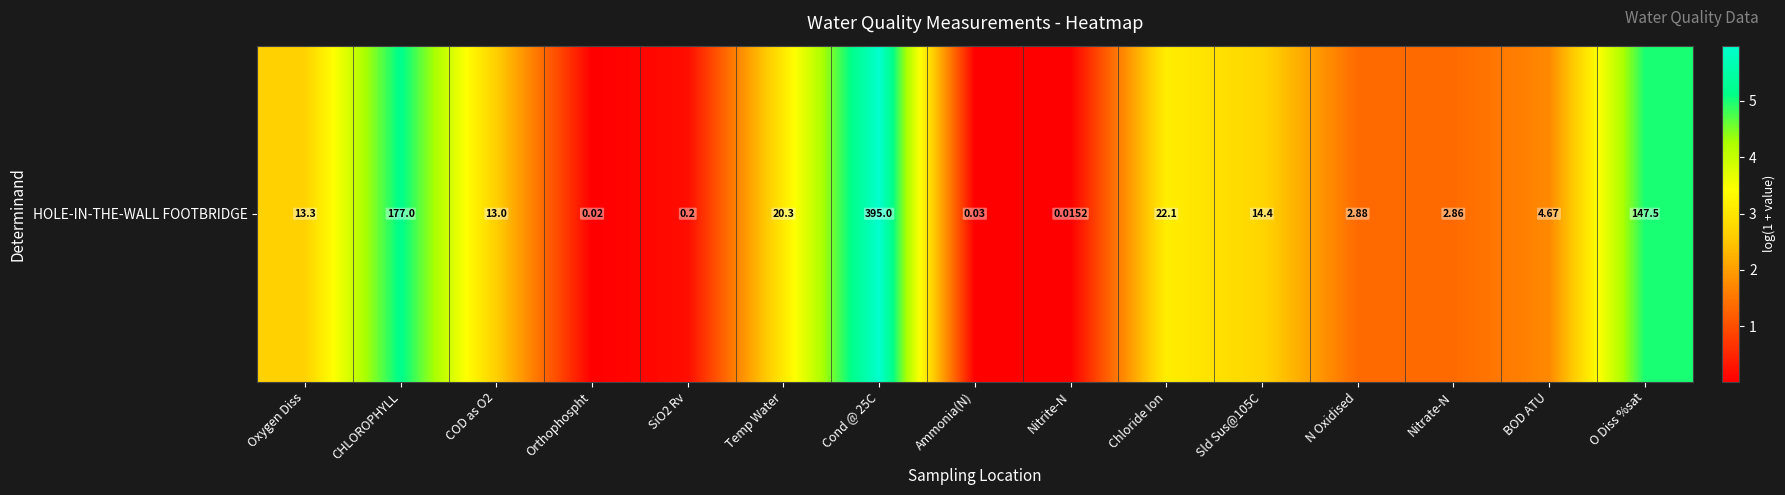

Which label corresponds to the largest value in the chart?

Cond @ 25C